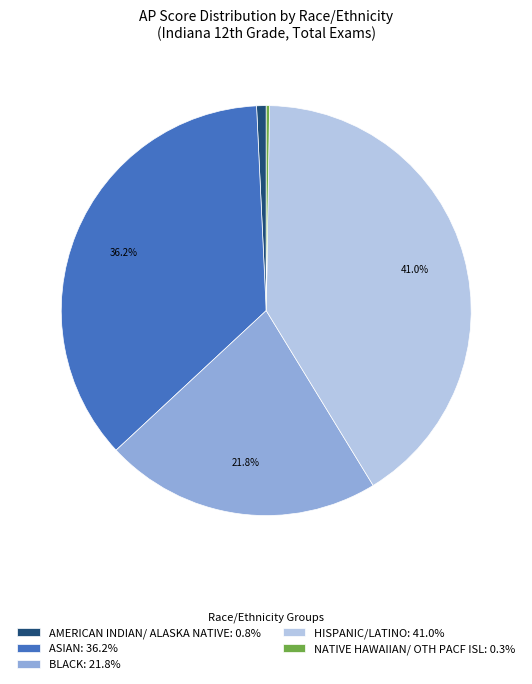

Between ASIAN: 36.2% and HISPANIC/LATINO: 41.0%, which is larger?

HISPANIC/LATINO: 41.0%